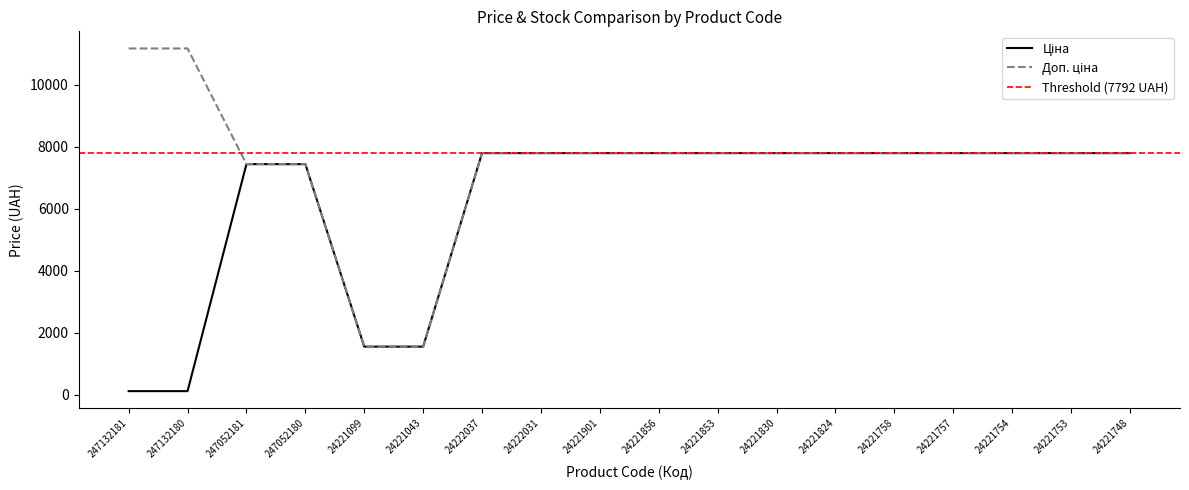

What are all the series names shown in the legend?

Ціна, Доп. ціна